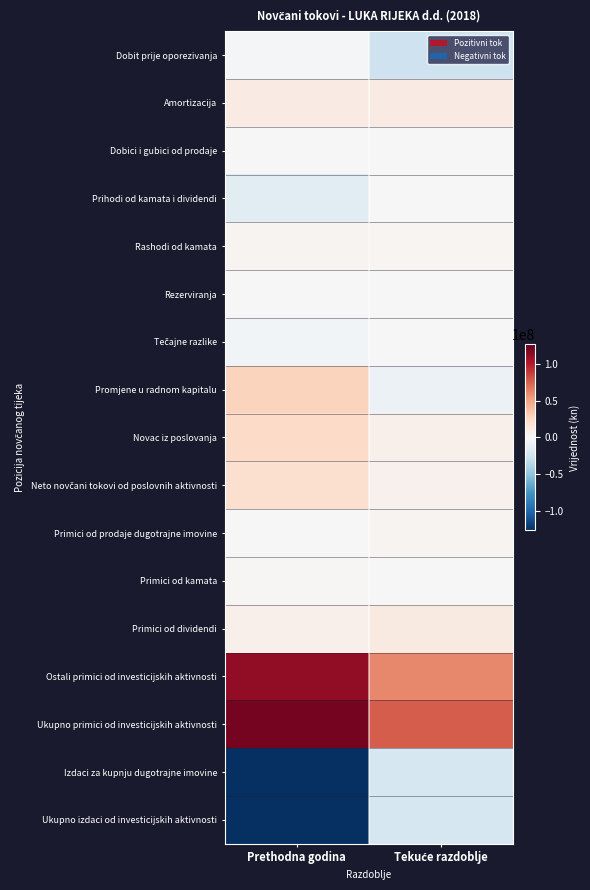

Which series has the largest range (max minus min)?

Izdaci za kupnju dugotrajne imovine